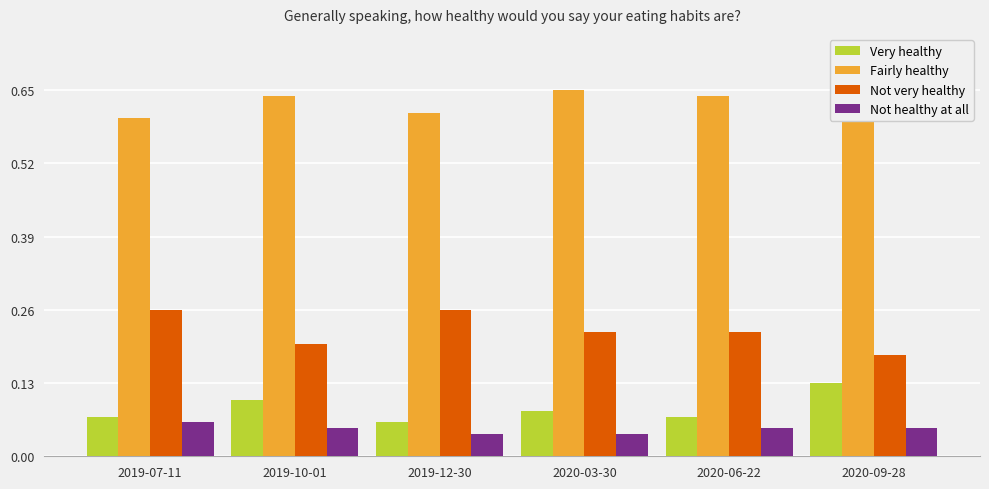

What position from the right is 2020-03-30?

3